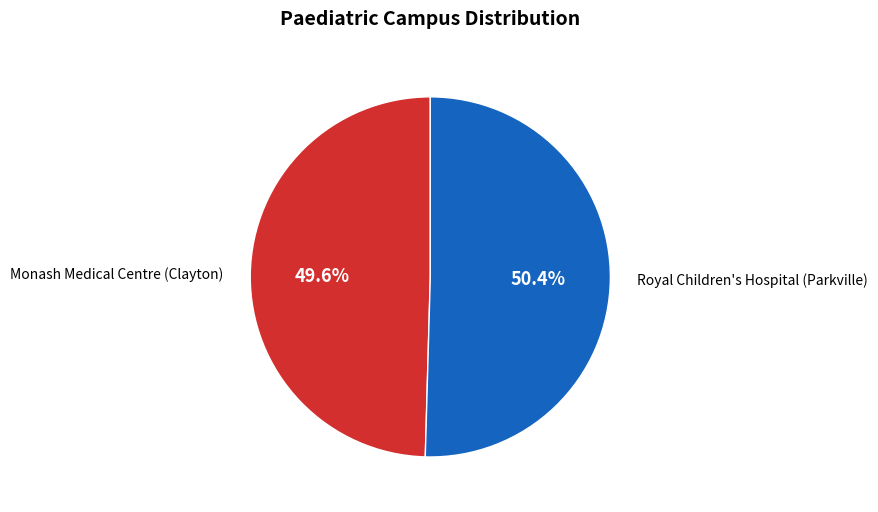

Does any single category account for the majority?

Yes